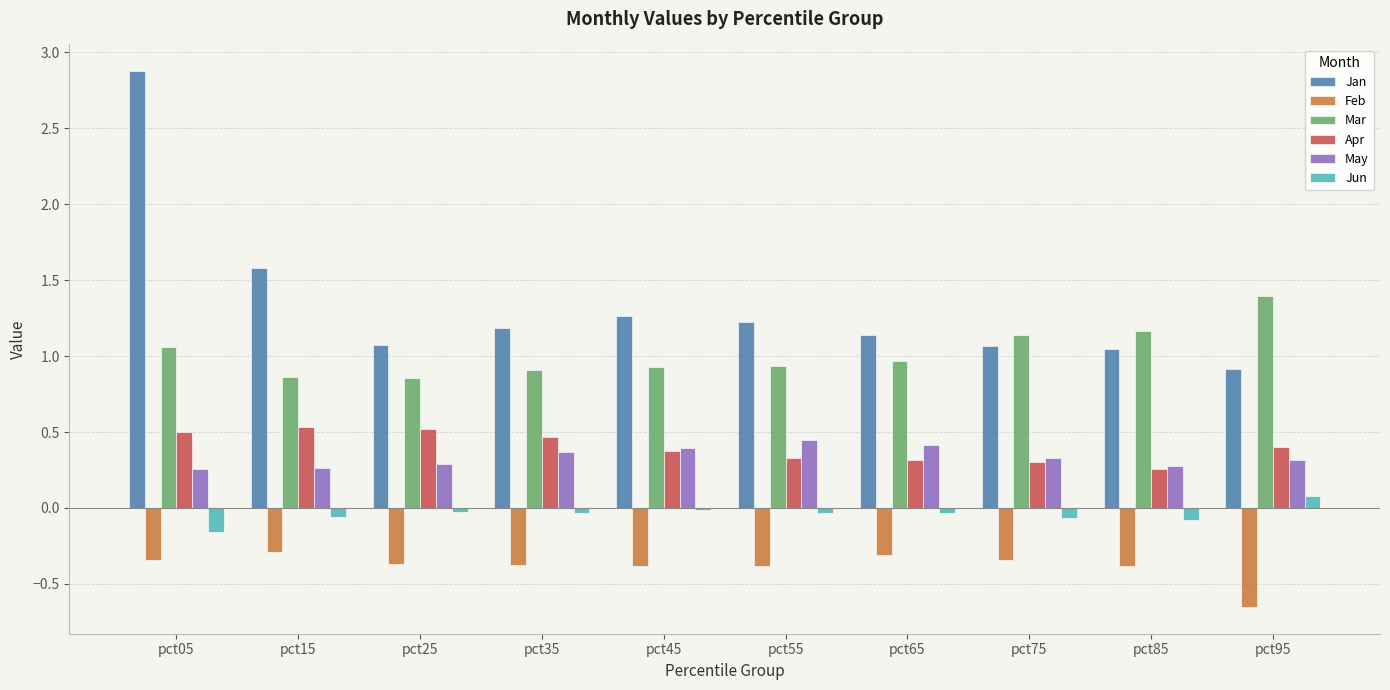

What is the difference between the highest and lowest values at pct85?

1.6